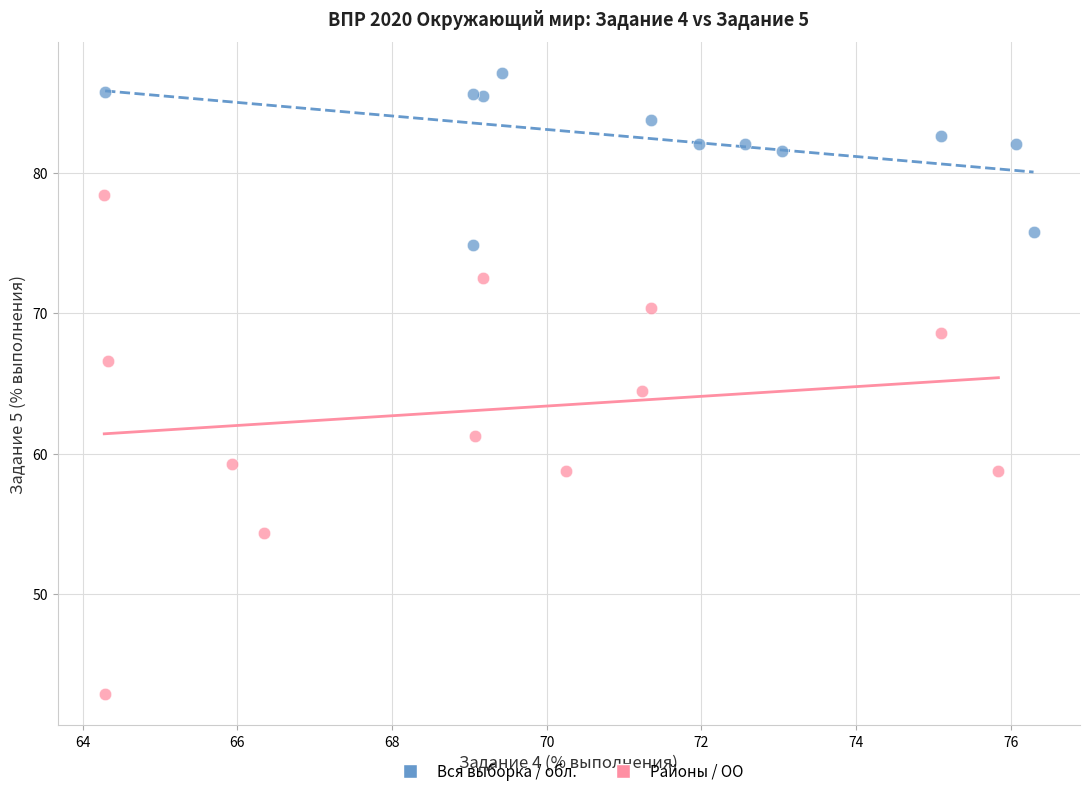

Which series has the largest Y range (max minus min)?

Районы / ОО